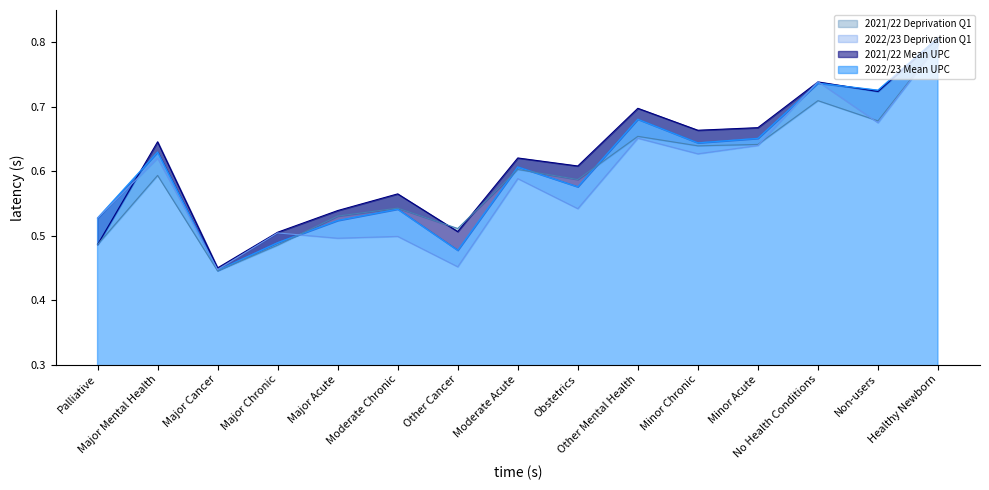

How many intersections are there between 2022/23 Deprivation Q1 and 2021/22 Mean UPC?

3